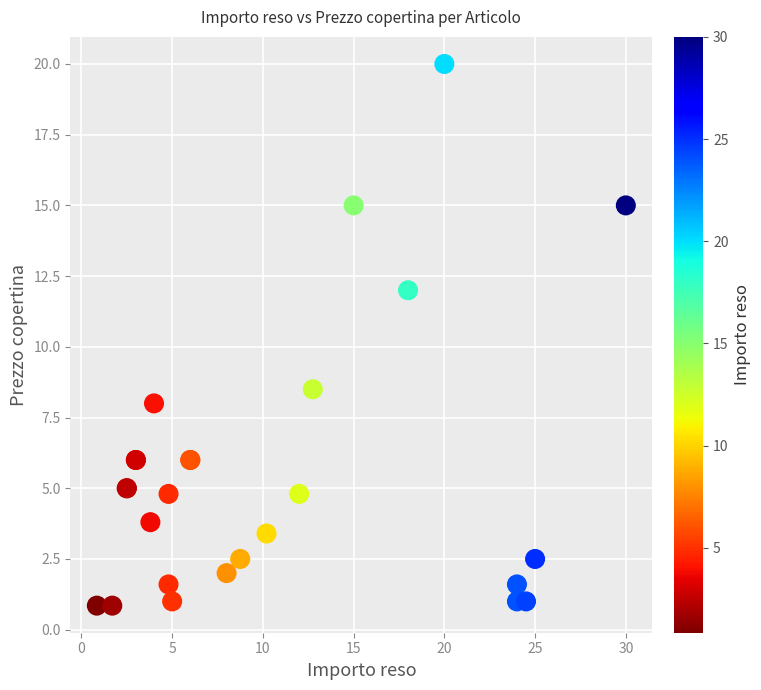

What Y value in the scatter plot is closest to 10?

8.5